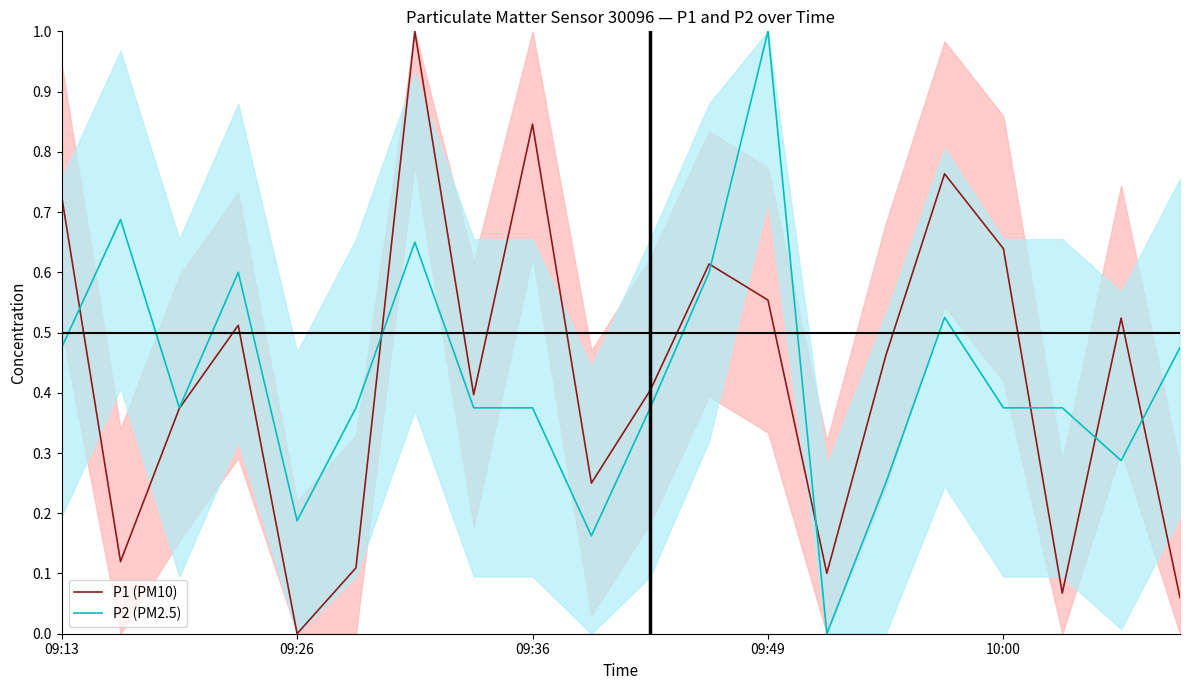

Reading left to right, extract all data points from this chart.

P1 (PM10): 0.7	0.1	0.4	0.5	0.0	0.1	1.0	0.4	0.8	0.2	0.4	0.6	0.6	0.1	0.5	0.8	0.6	0.1	0.5	0.1
P2 (PM2.5): 0.5	0.7	0.4	0.6	0.2	0.4	0.7	0.4	0.4	0.2	0.4	0.6	1.0	0.0	0.2	0.5	0.4	0.4	0.3	0.5